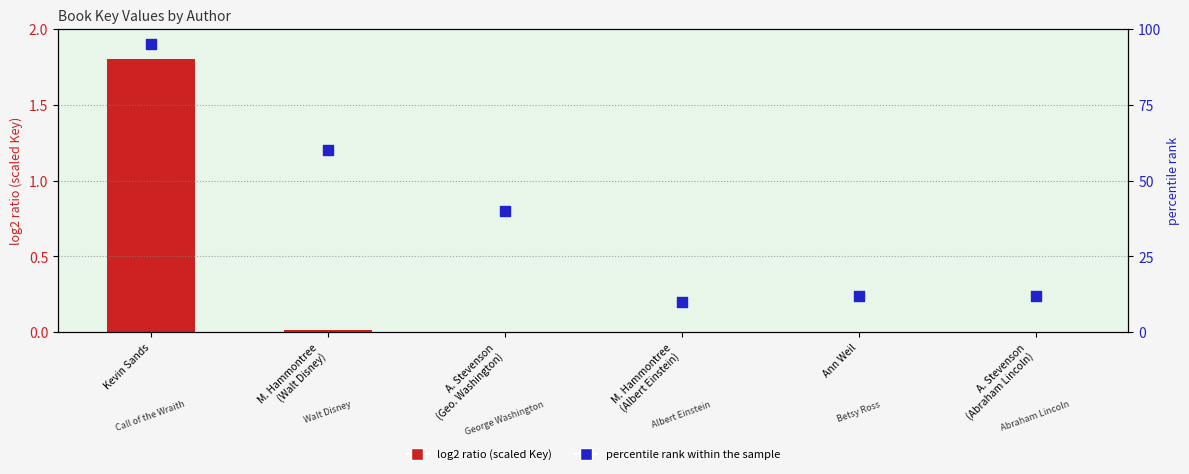

What are all the series names shown in the legend?

log2 ratio (scaled Key), percentile rank within the sample